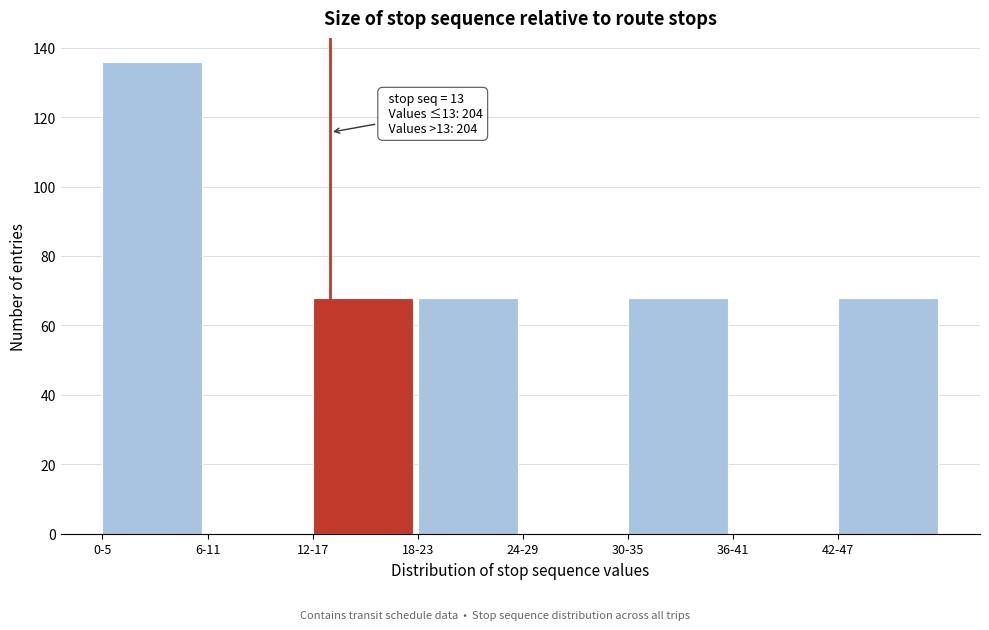

Reading left to right, what are all the values shown in this chart?

0-5=136	6-11=0	12-17=68	18-23=68	24-29=0	30-35=68	36-41=0	42-47=68